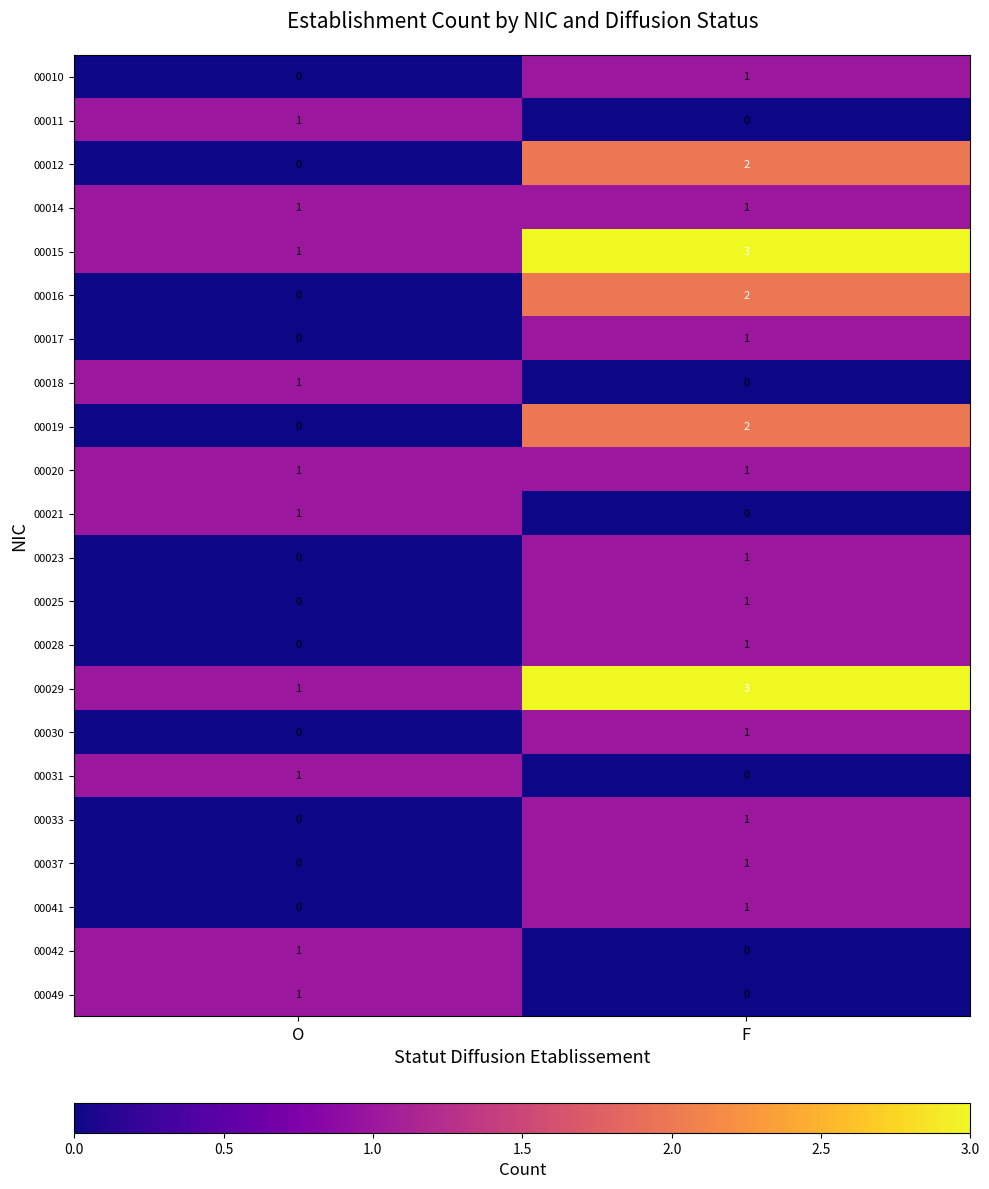

Where is 00018 nearest to the value 0?

F